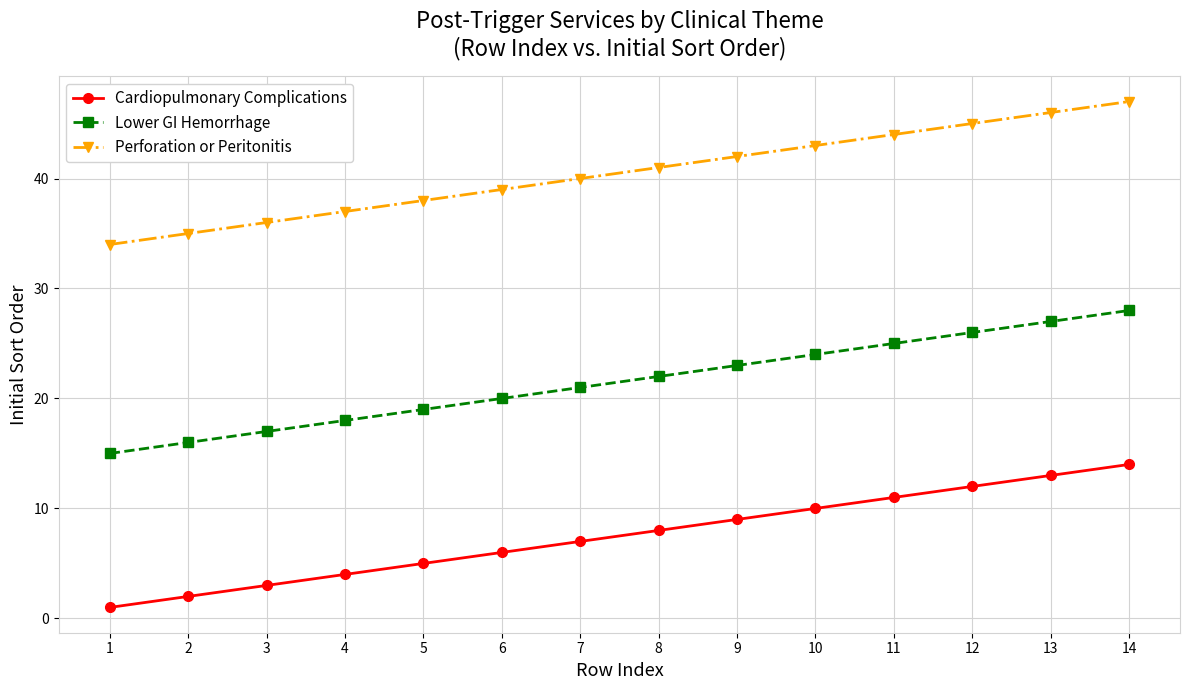

Which series has the largest total across all categories?

Perforation or Peritonitis